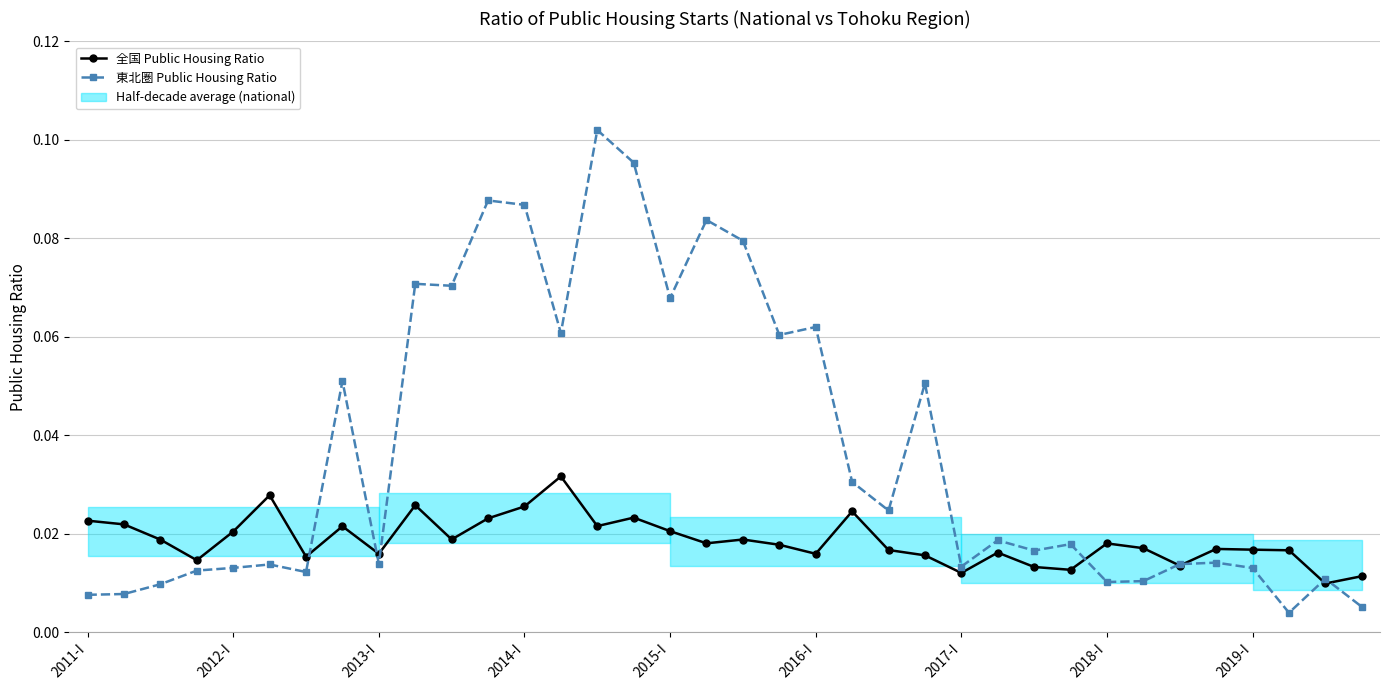

Between 11 and 2019-I, which is larger?

11